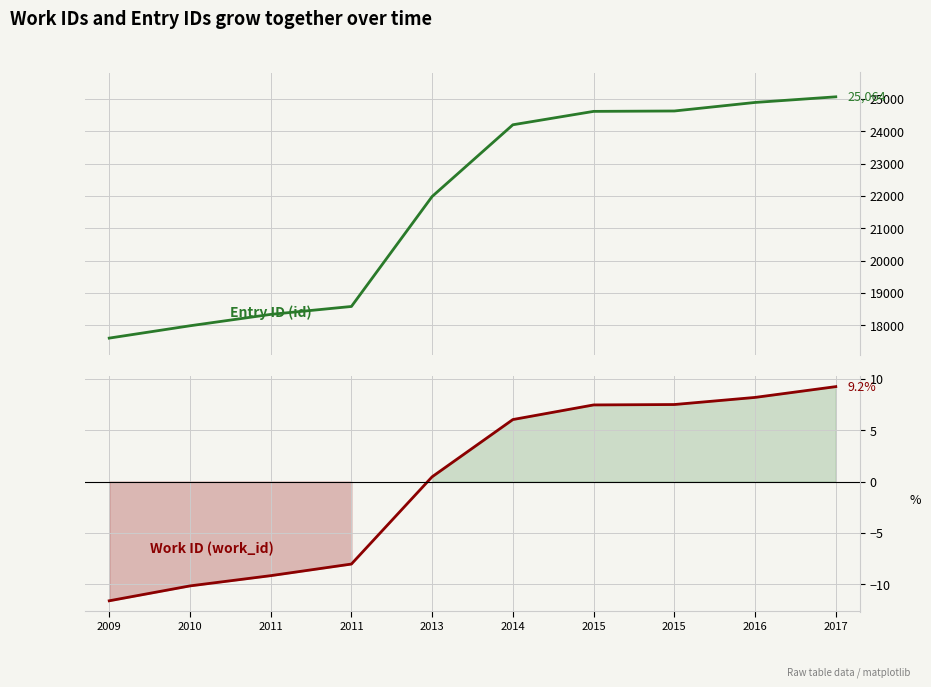

The Entry ID (id) series shows 18583.0 at 2011. True or false?

True